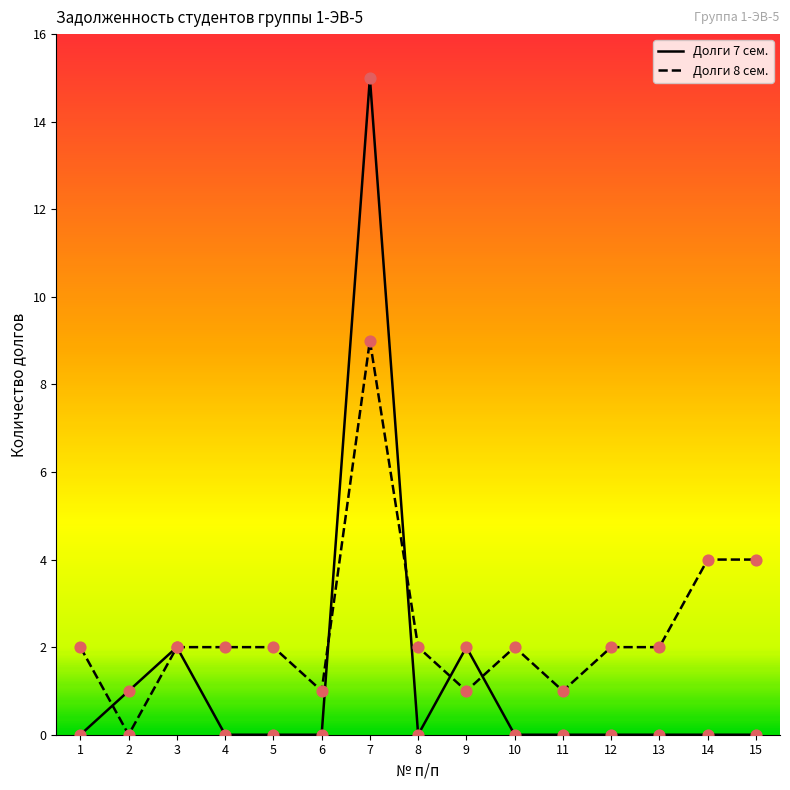

What is the total value across all series at 13?

2